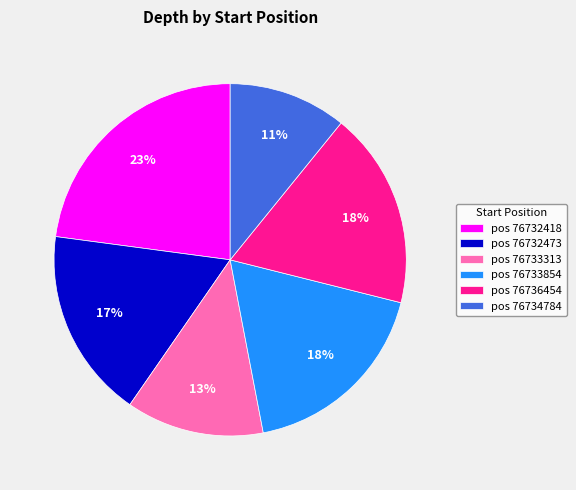

Is there any slice that represents more than half of the pie?

No